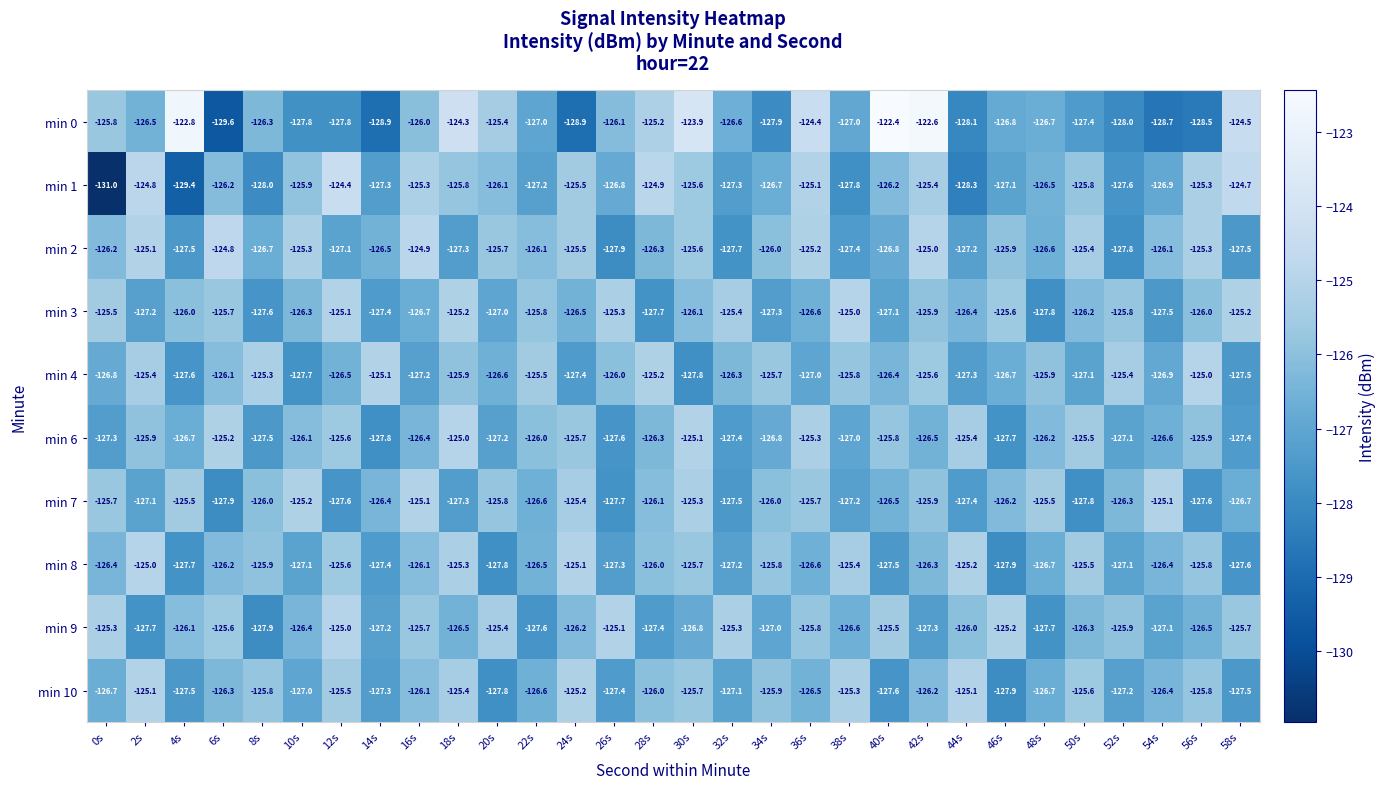

True or false: min 8 has a value of -77.4 at 46s.

False